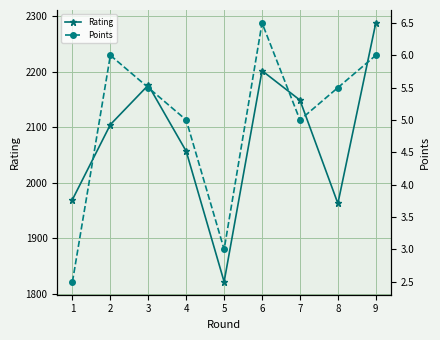

At which category does Points reach its first local valley?

5